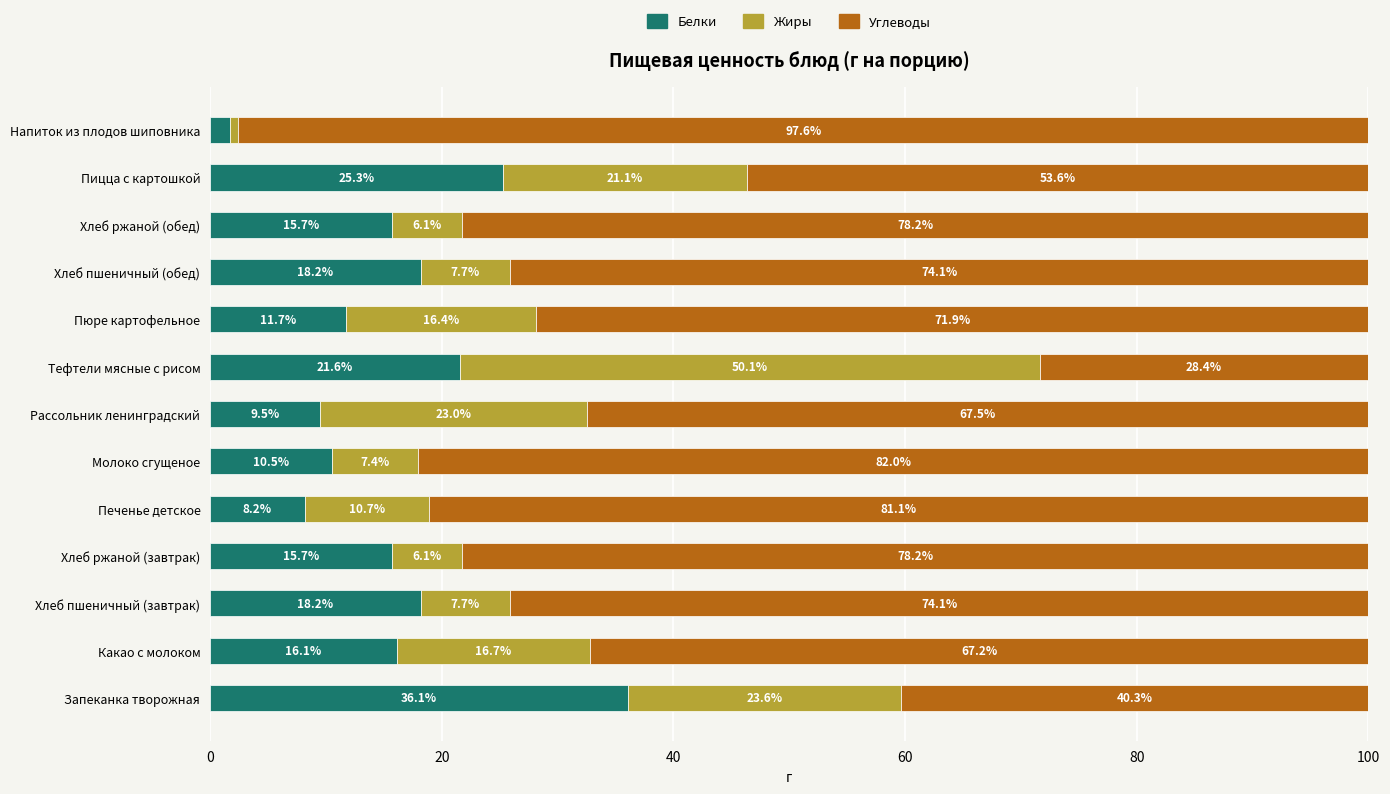

The value of Белки at Тефтели мясные с рисом is 9.3. True or false?

False